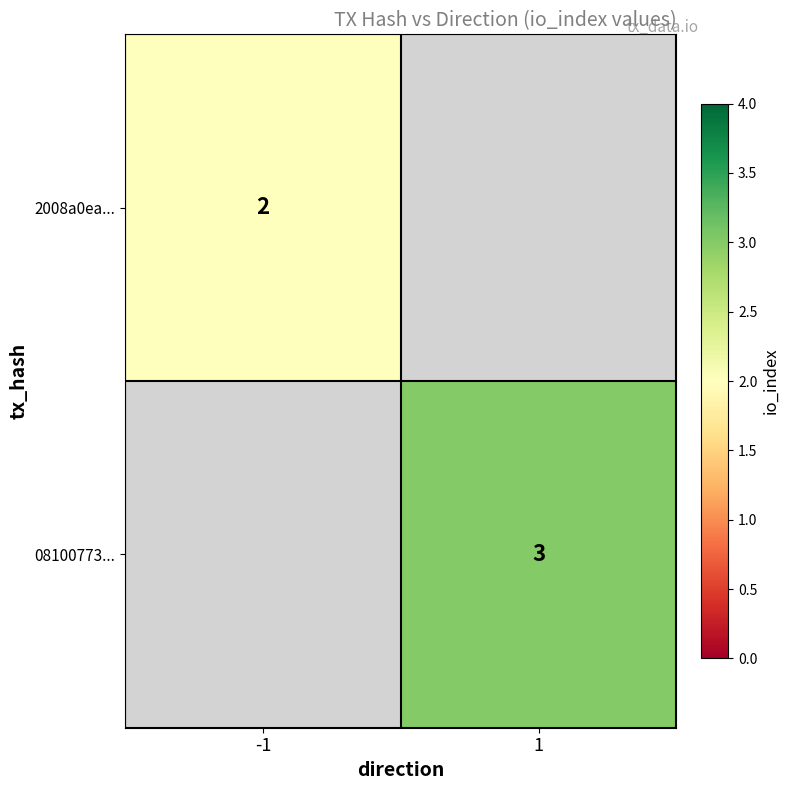

What is the smallest value displayed?

2.0